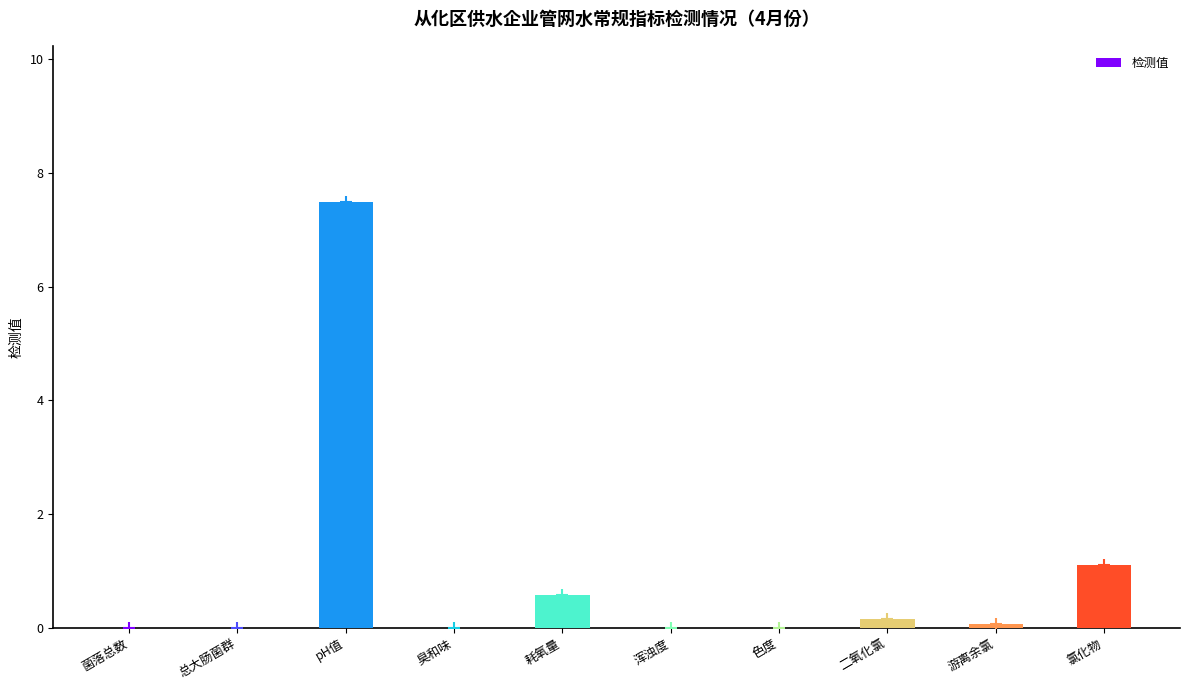

Which has a higher value, 氯化物 or 色度?

氯化物